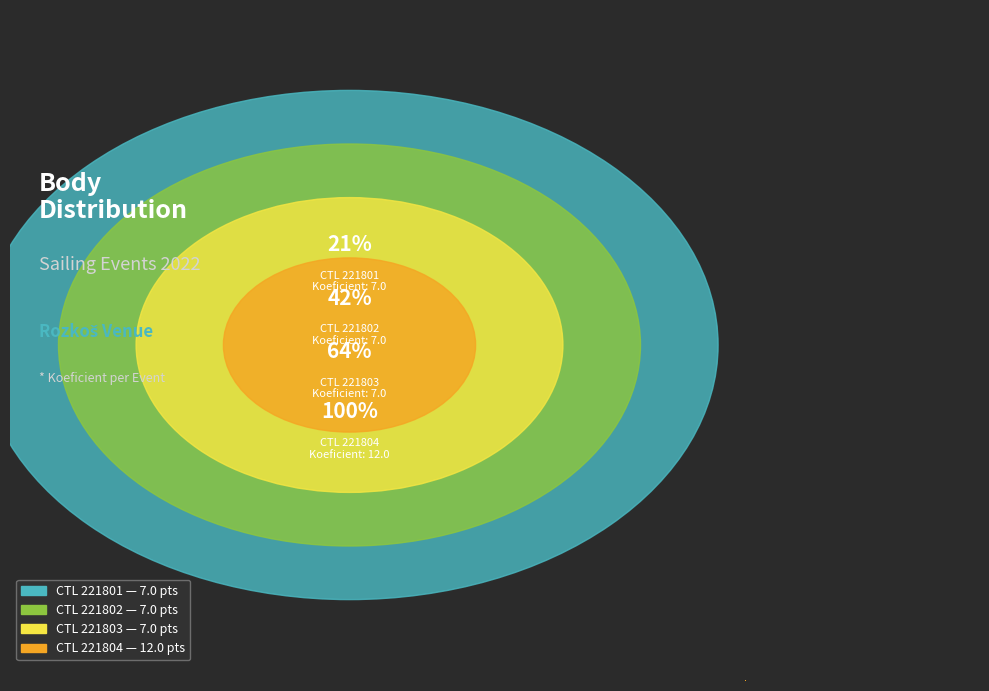

To the nearest percent, what percentage of the pie is 221802?

21%